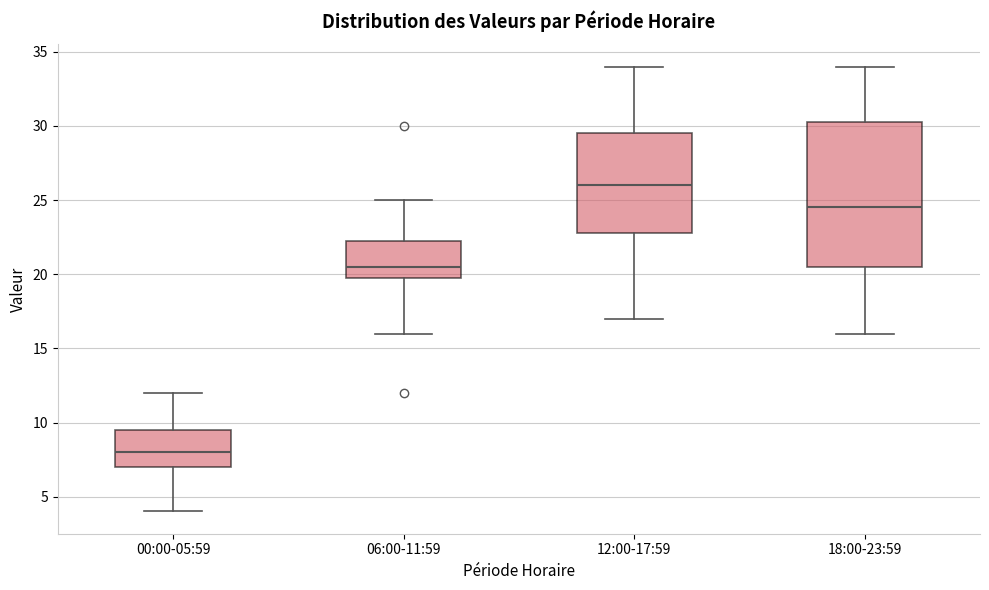

Which box has the highest median line?

12:00-17:59